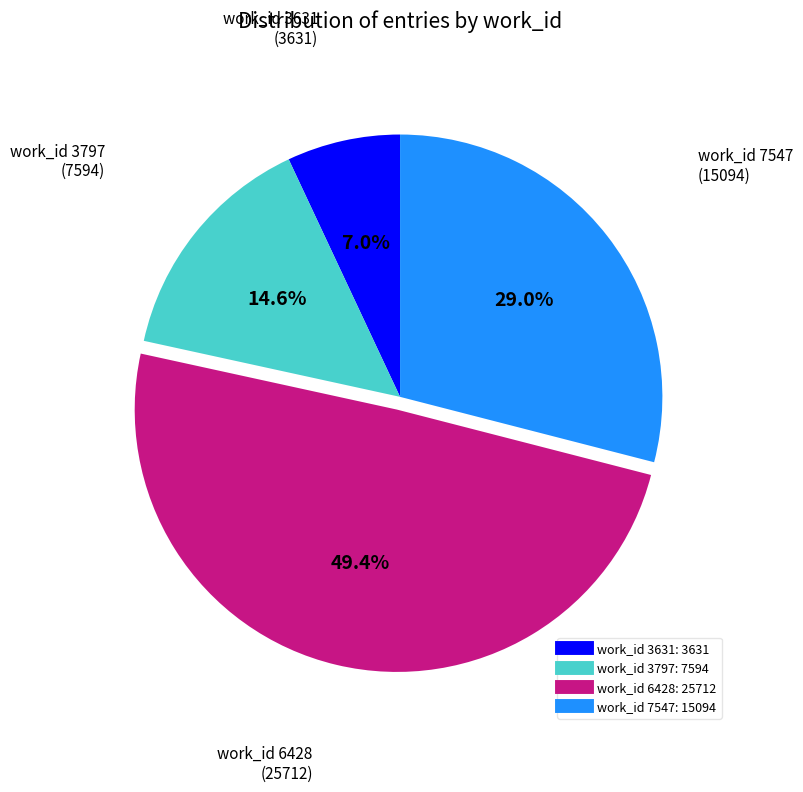

Is there any slice that represents more than half of the pie?

No